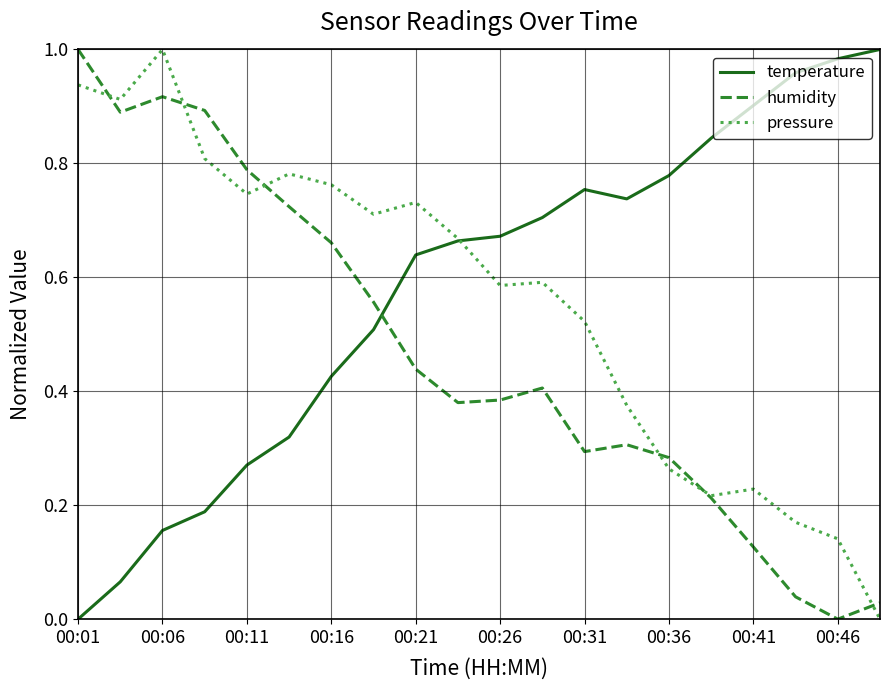

How many values in the temperature series exceed 0?

19